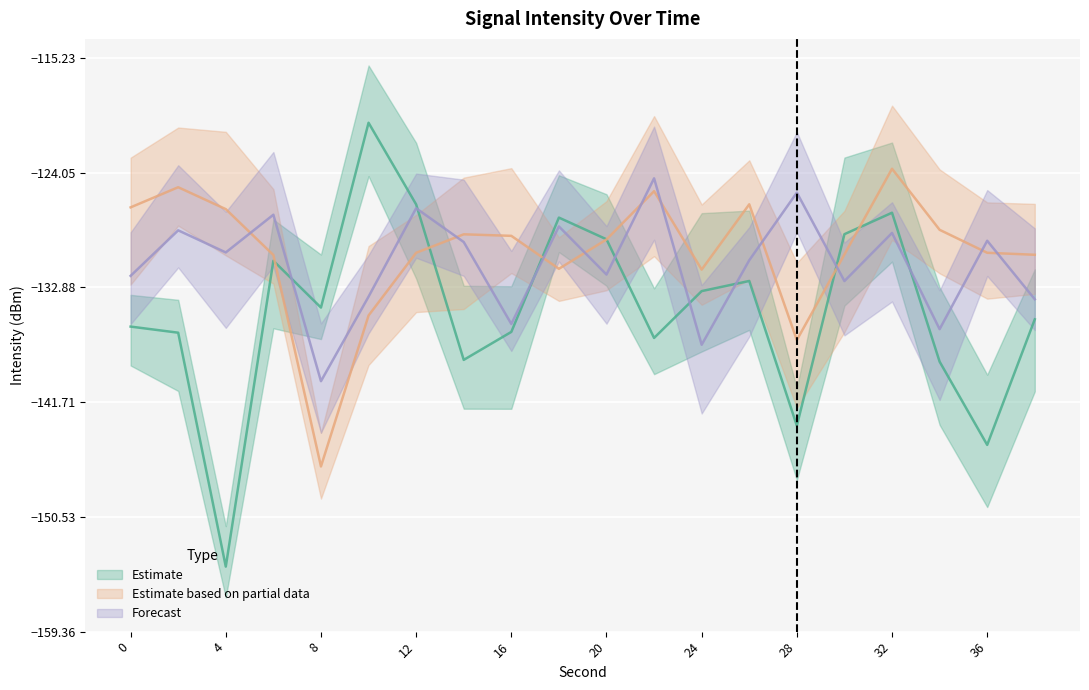

Which series has the widest spread of values?

Estimate